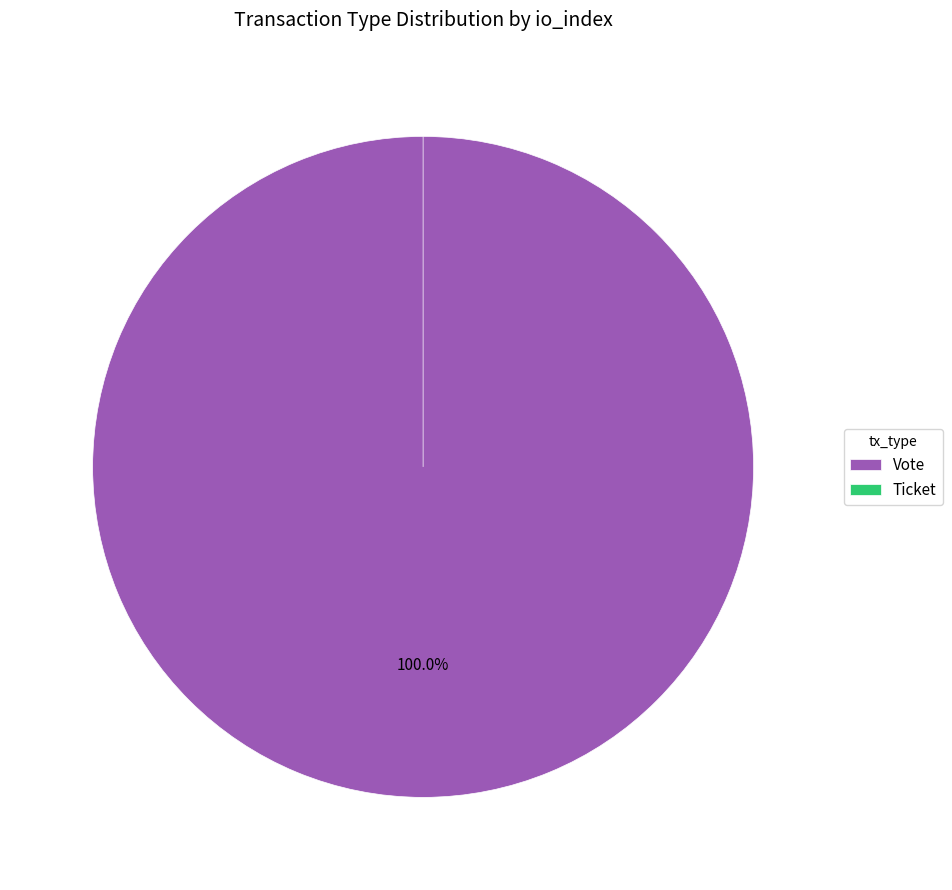

Which slice represents more than half of the pie?

Vote